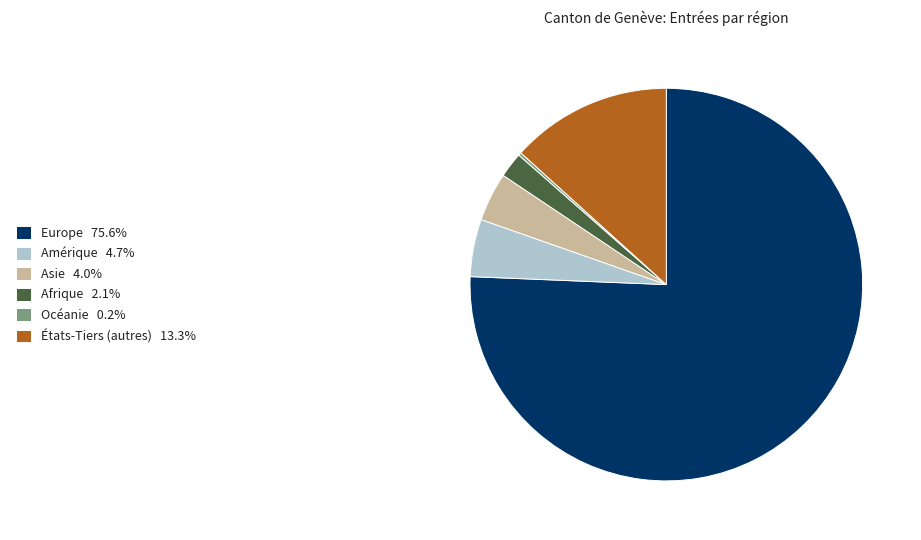

Combined, do Afrique 2.1% and Amérique 4.7% account for over 50%?

No